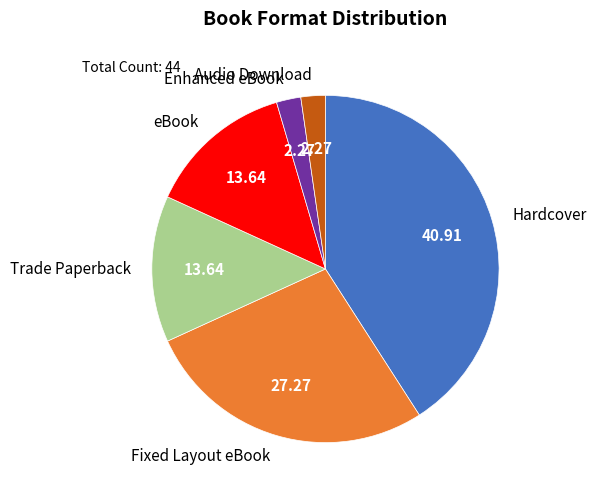

Is it true that Trade Paperback is 14% of the pie?

True